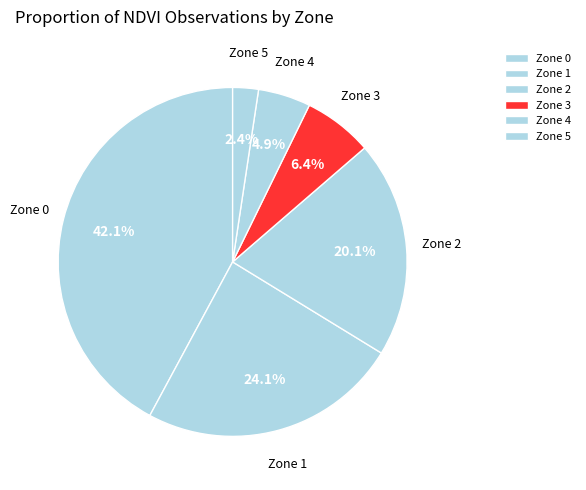

Is there a majority slice in this chart?

No